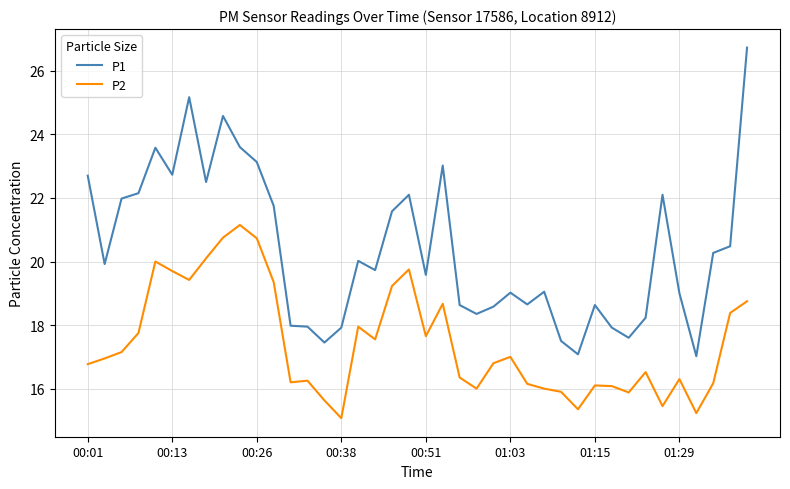

True or false: P1 and P2 intersect in this chart.

False